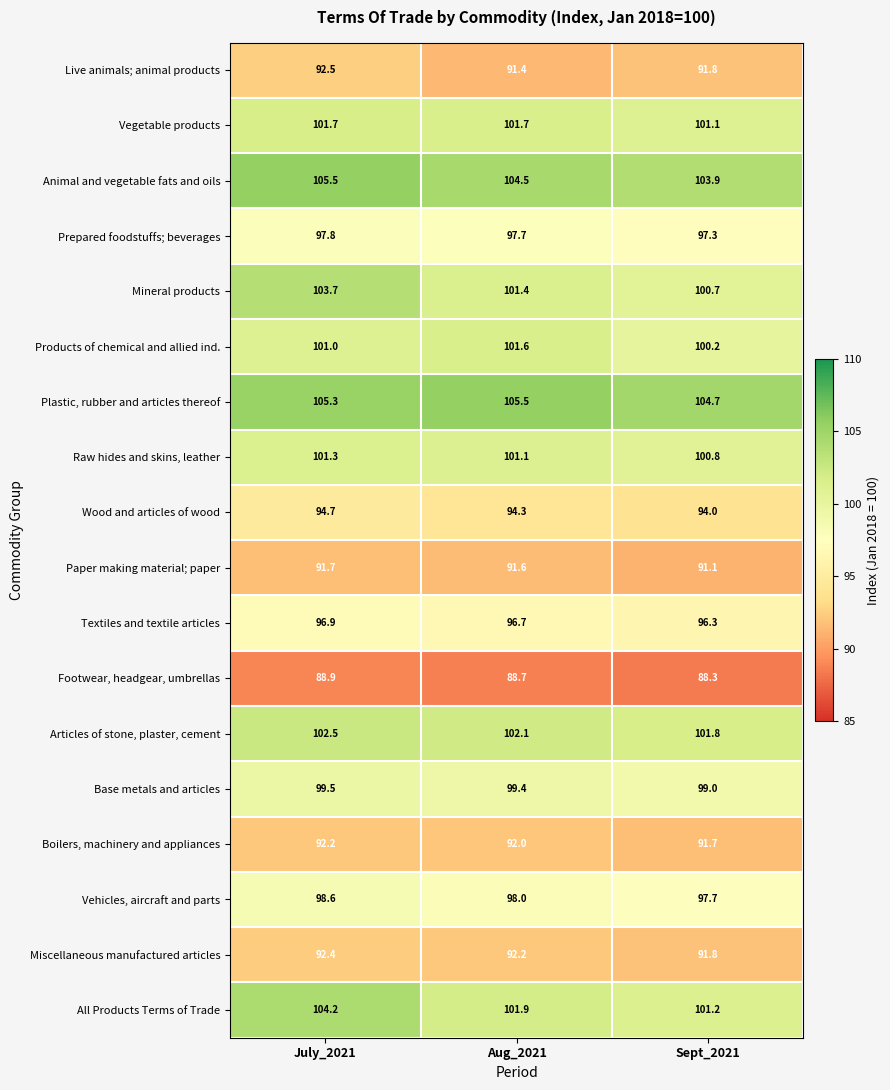

True or false: Products of chemical and allied ind. has a value of 101.6 at Aug_2021.

True